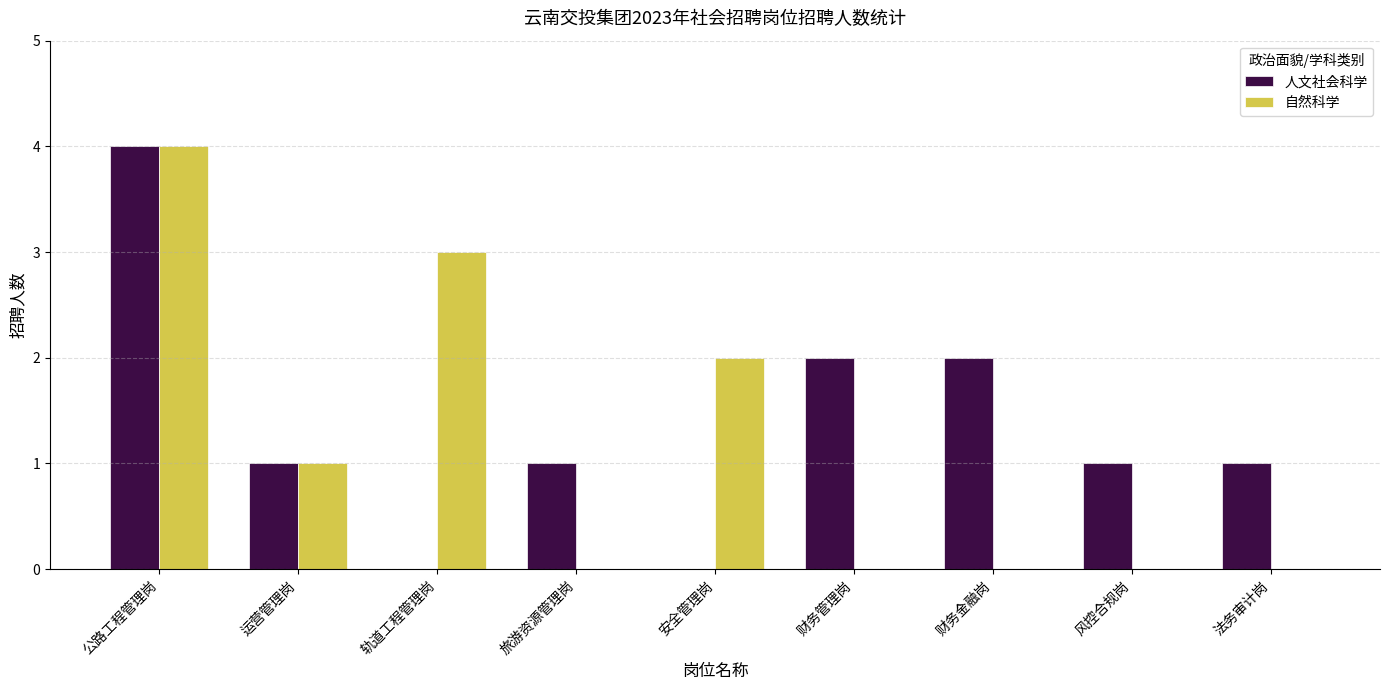

The value of 自然科学 at 法务审计岗 is 1. True or false?

False